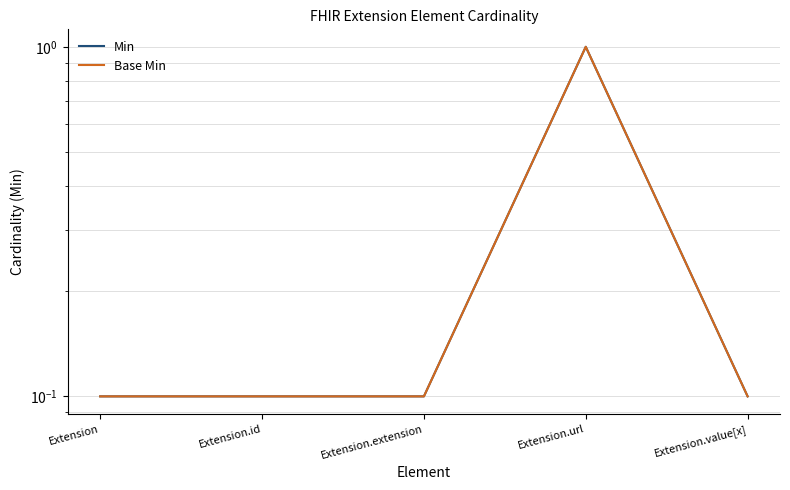

What is the label of the 3rd point from the left?

Extension.extension